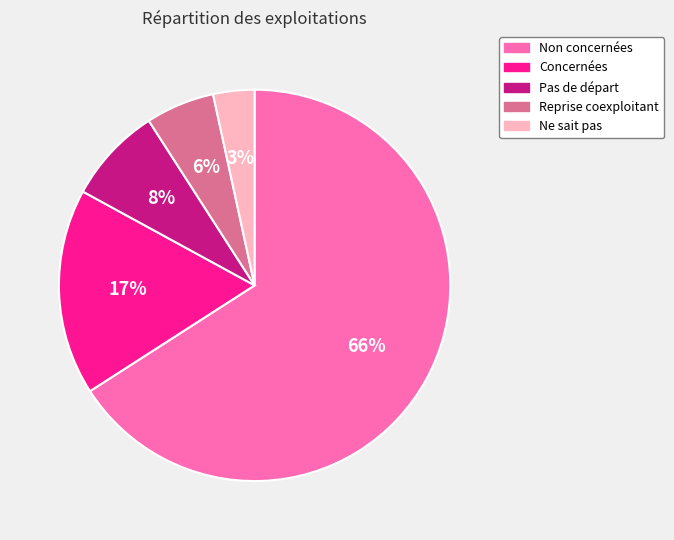

Is there a majority slice in this chart?

Yes